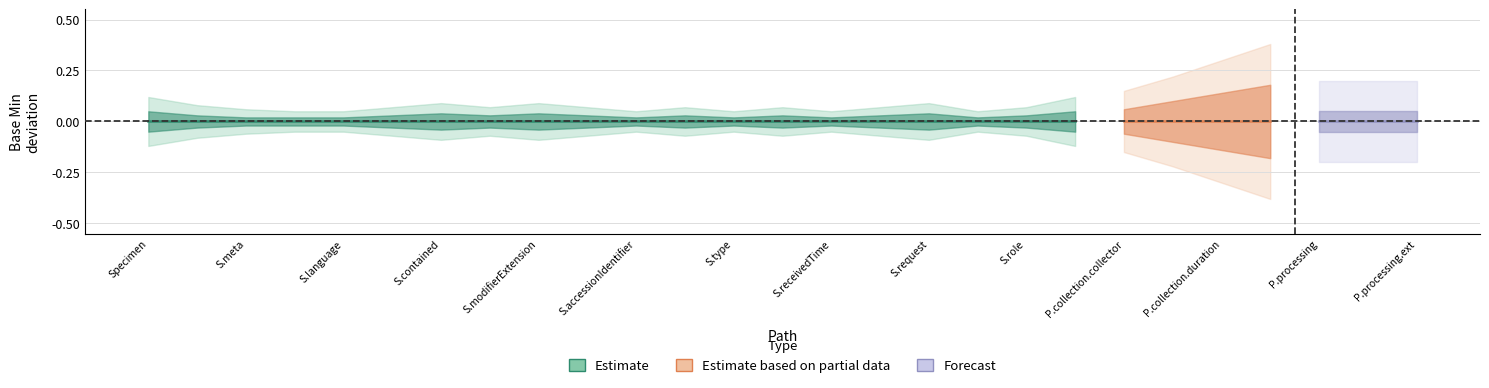

True or false: Max (numeric) and Min intersect in this chart.

False